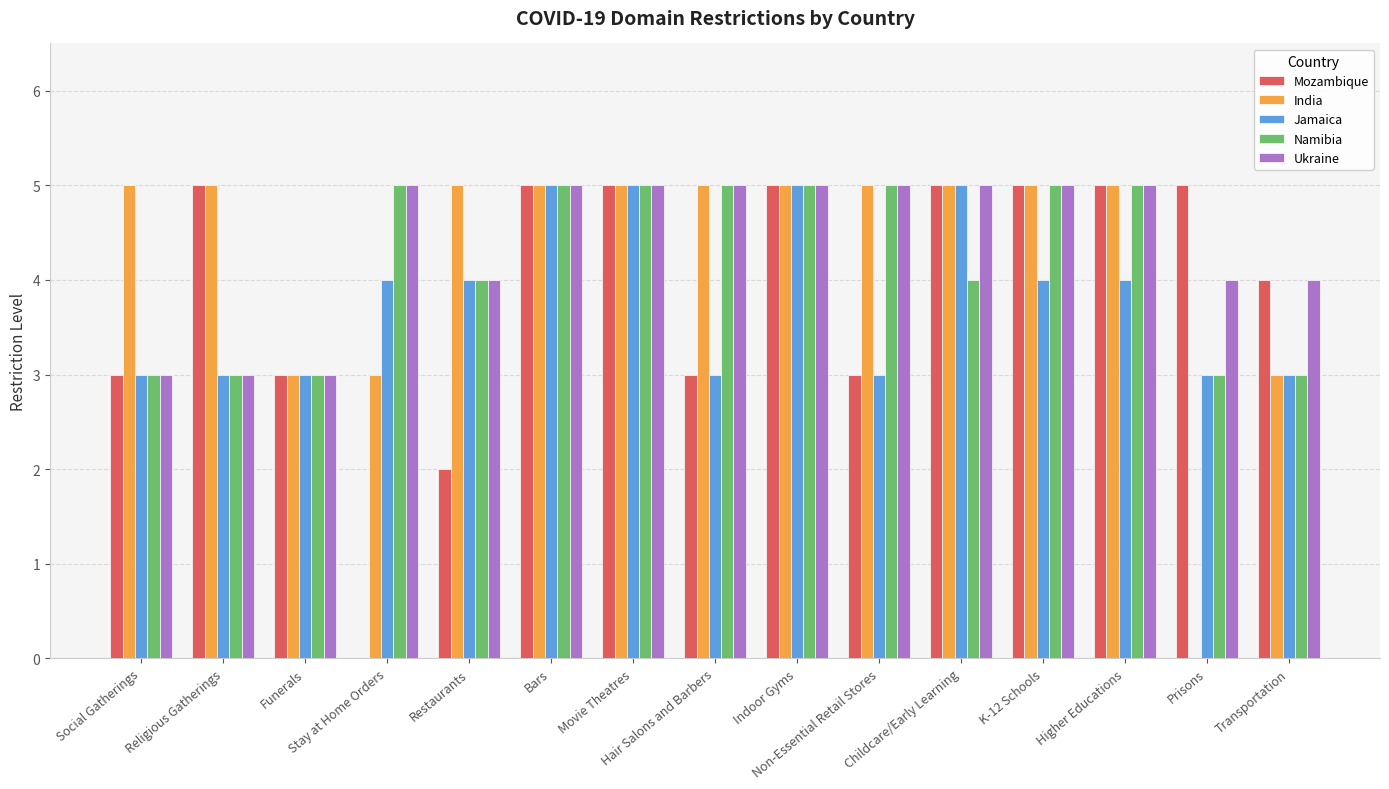

What is the sum of all Ukraine values?

66